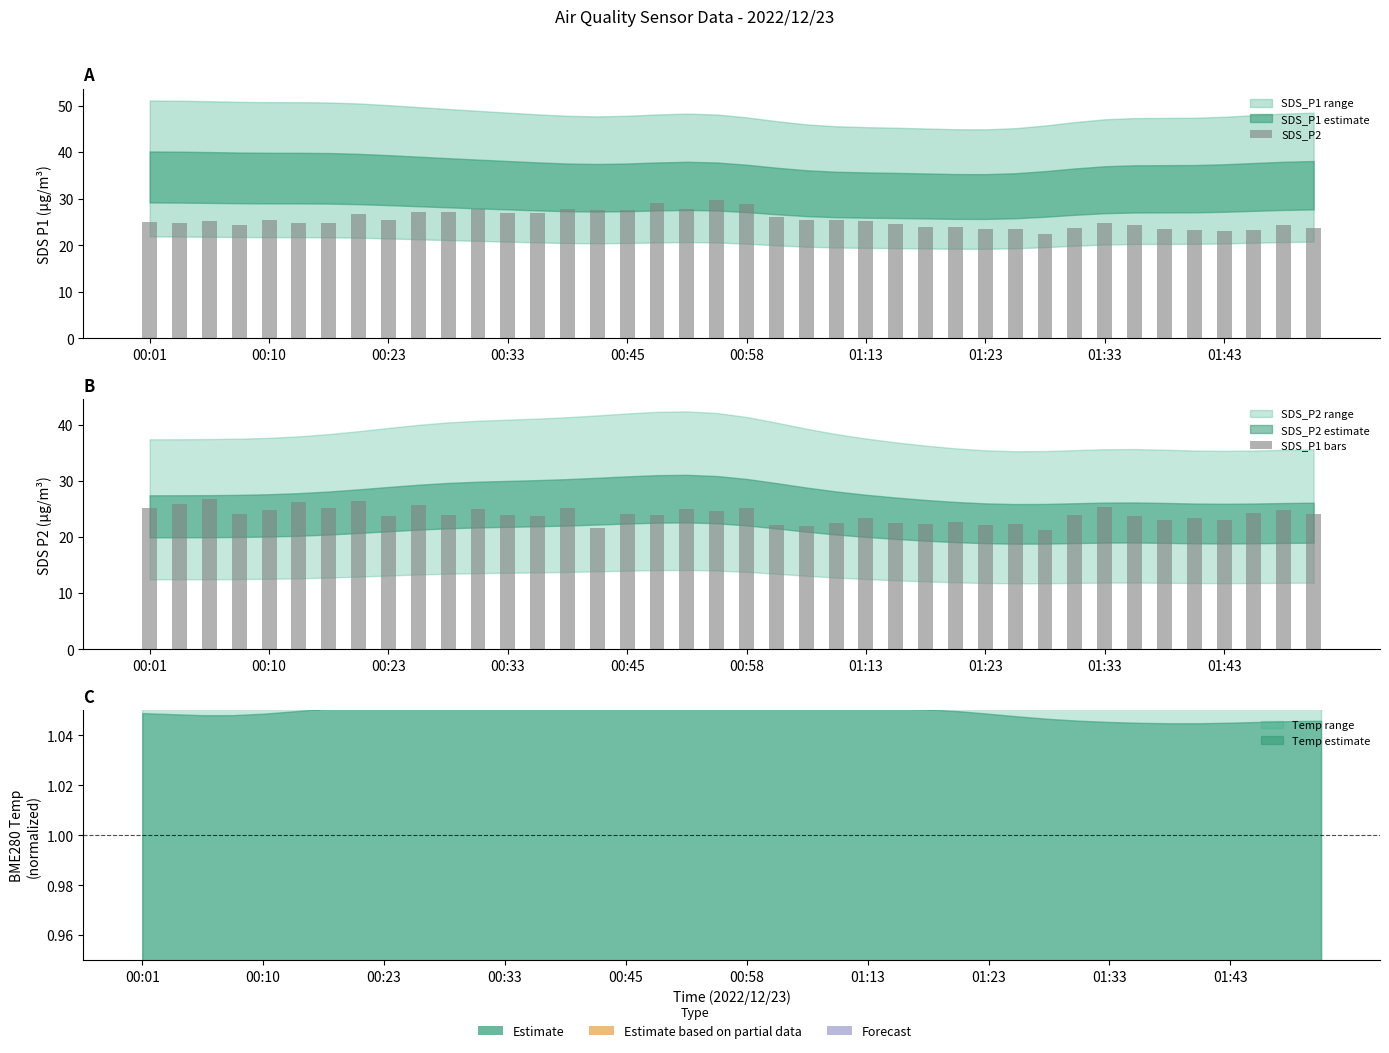

What is the difference between the maximum and minimum values in the SDS_P1 bars series?

5.6